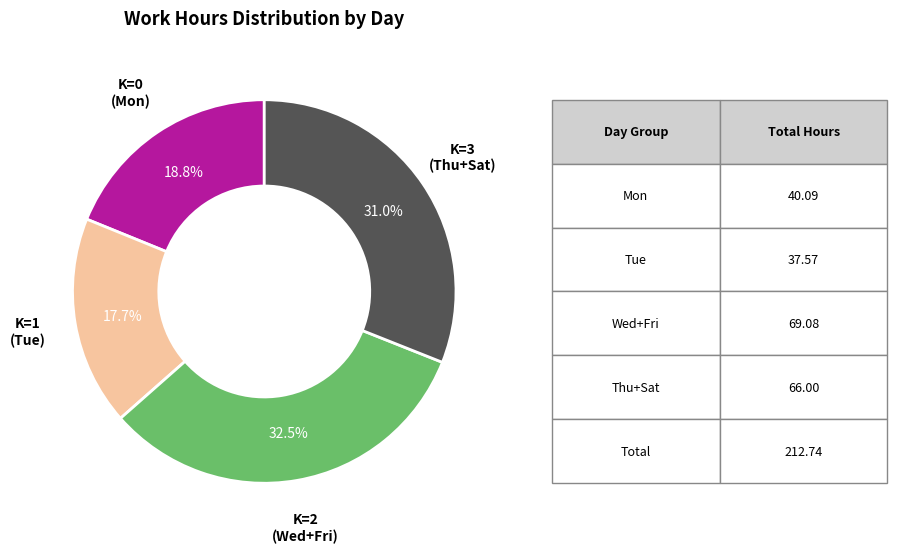

Between K=0 (Mon) and K=2 (Wed+Fri), which is larger?

K=2 (Wed+Fri)